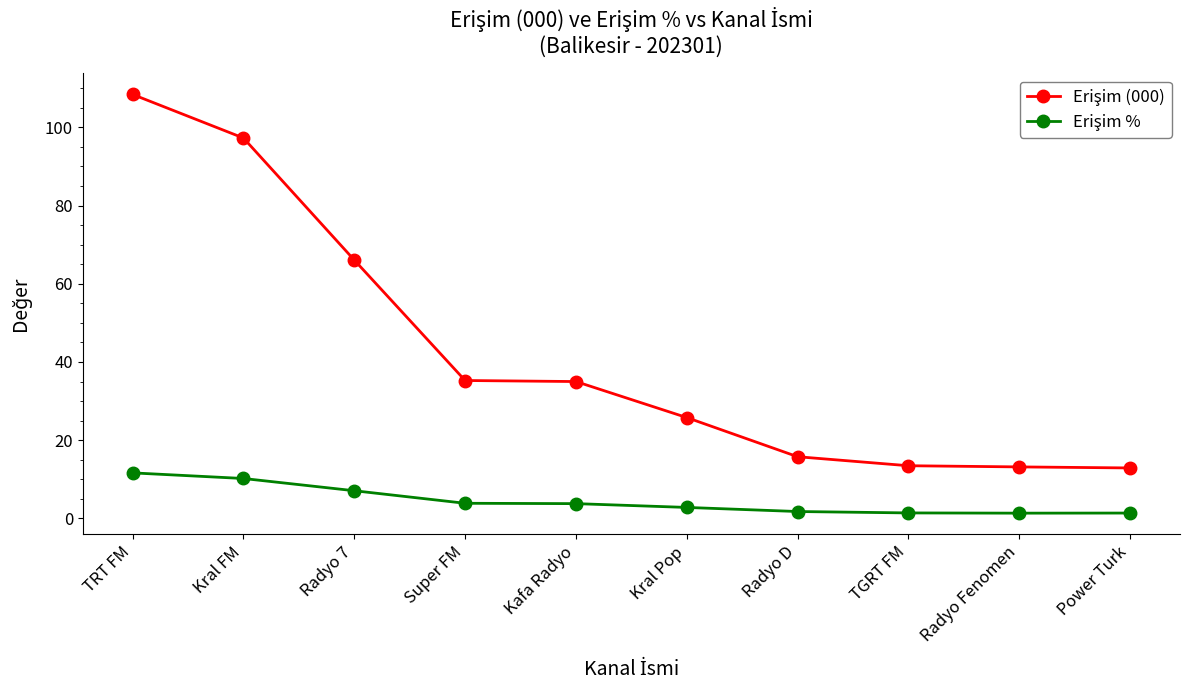

At which category is the sum across all series the highest?

TRT FM